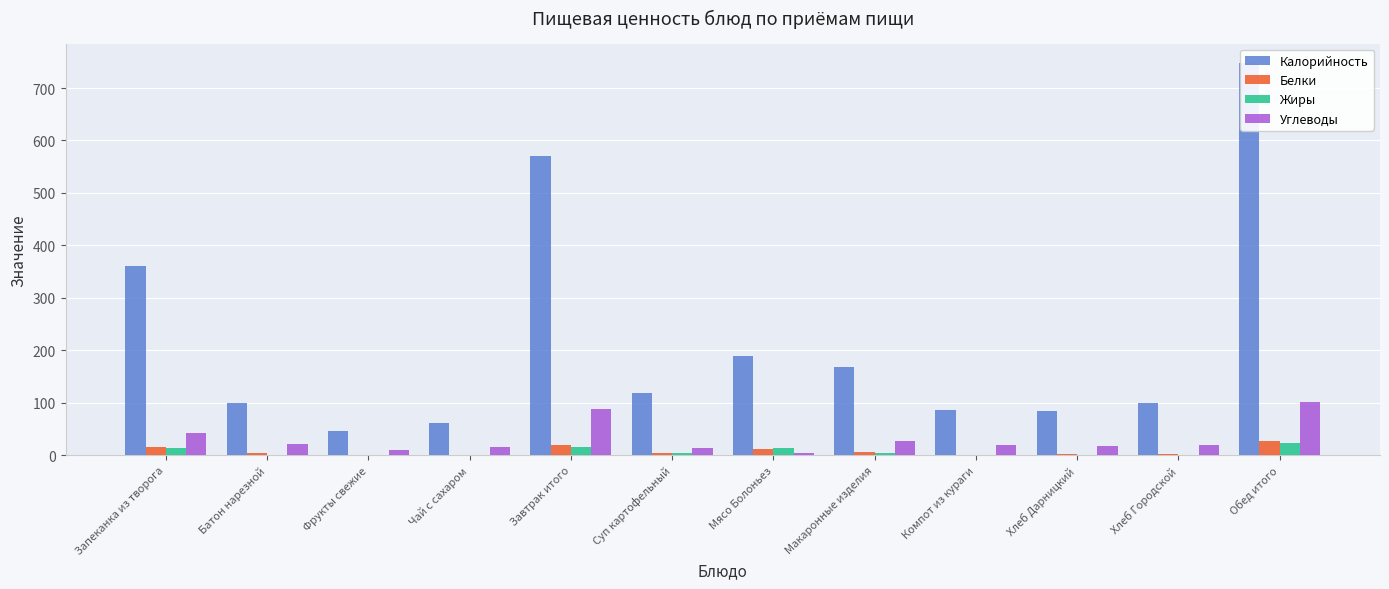

Between Хлеб Дарницкий and Чай с сахаром, which is larger?

Хлеб Дарницкий